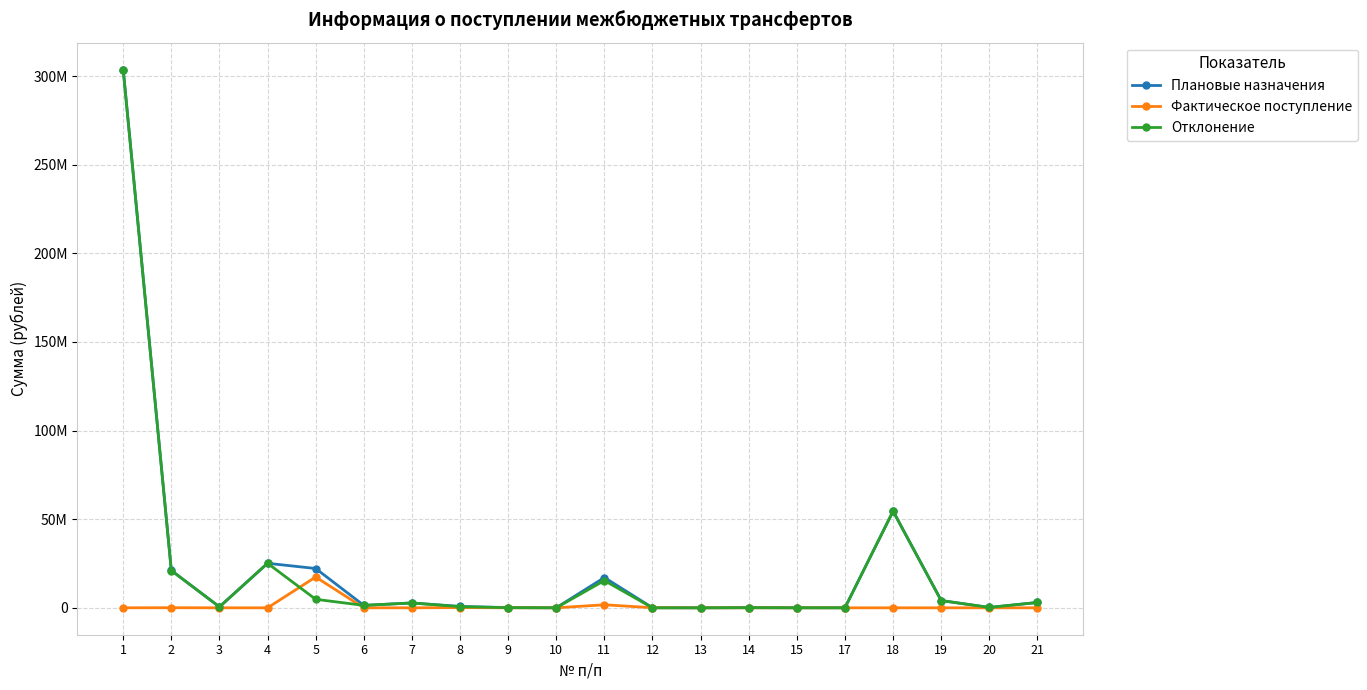

Is this an area chart (filled region under the line)?

No